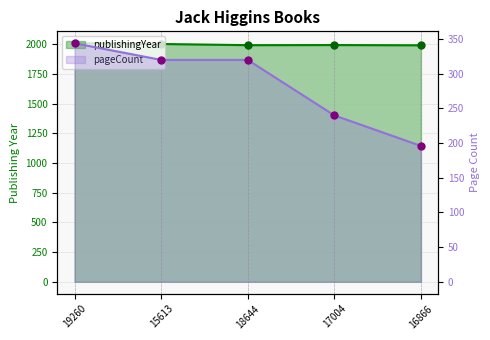

What is the total value across all series at 17004?

2235